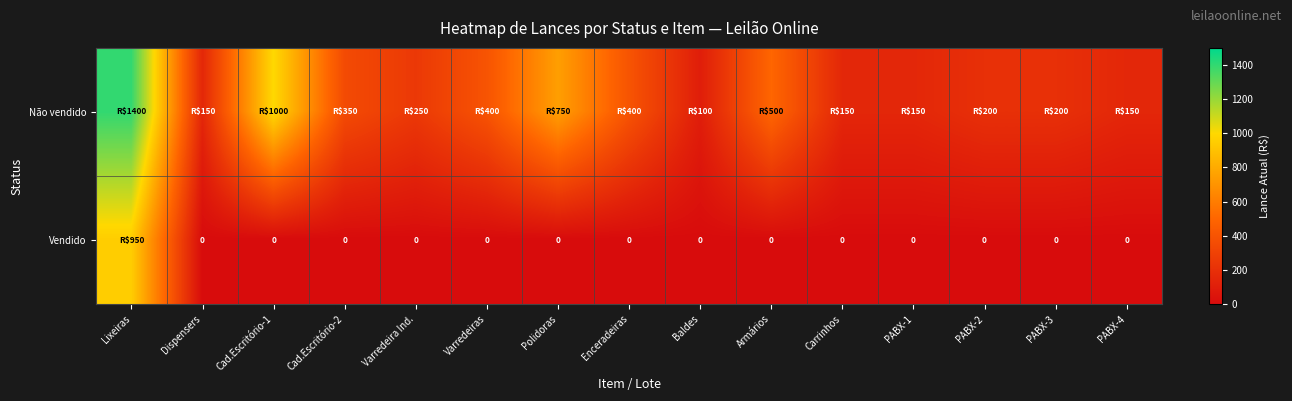

Which series has the largest total across all categories?

Não vendido